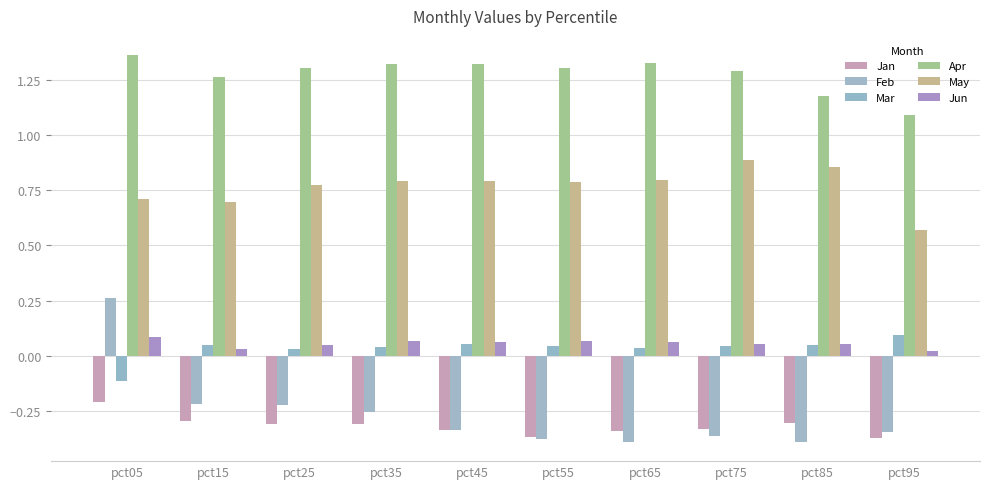

What is the total value across all series at pct25?

1.6